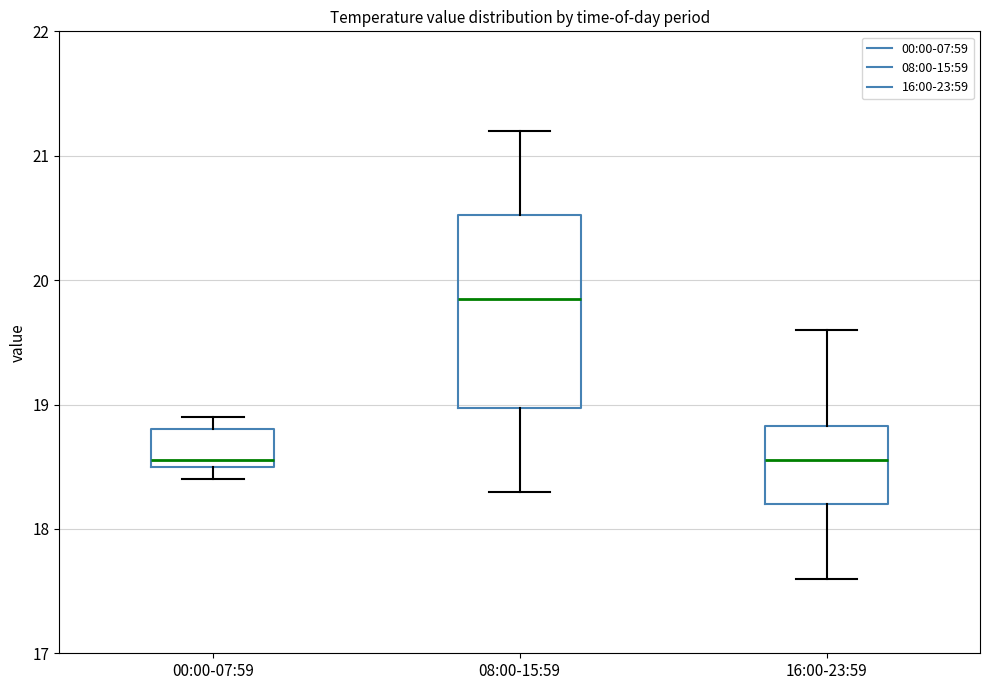

Where does the median line of the box for 00:00-07:59 sit on the y-axis? The values are not printed on the chart, so give them approximately, as read against the axis.

18.6